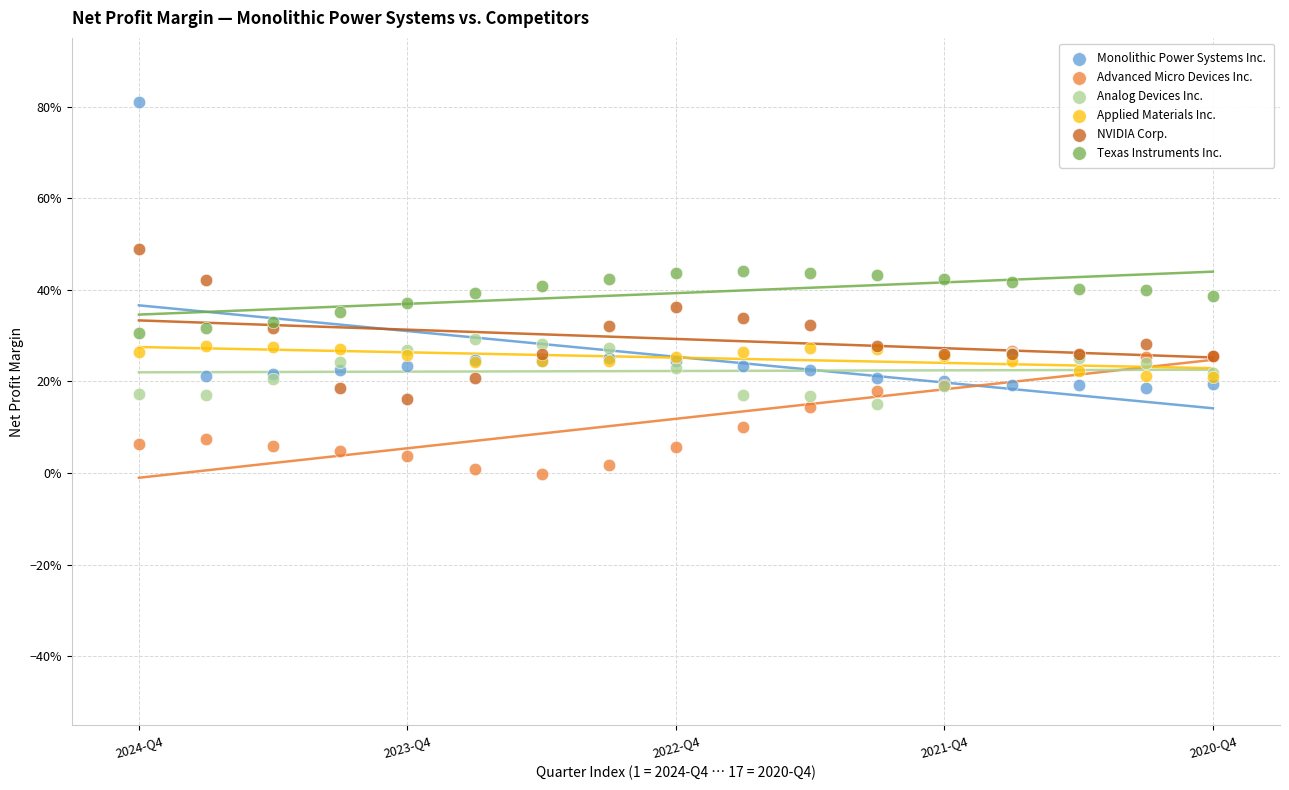

Which series contains the lowest Y value?

Advanced Micro Devices Inc.